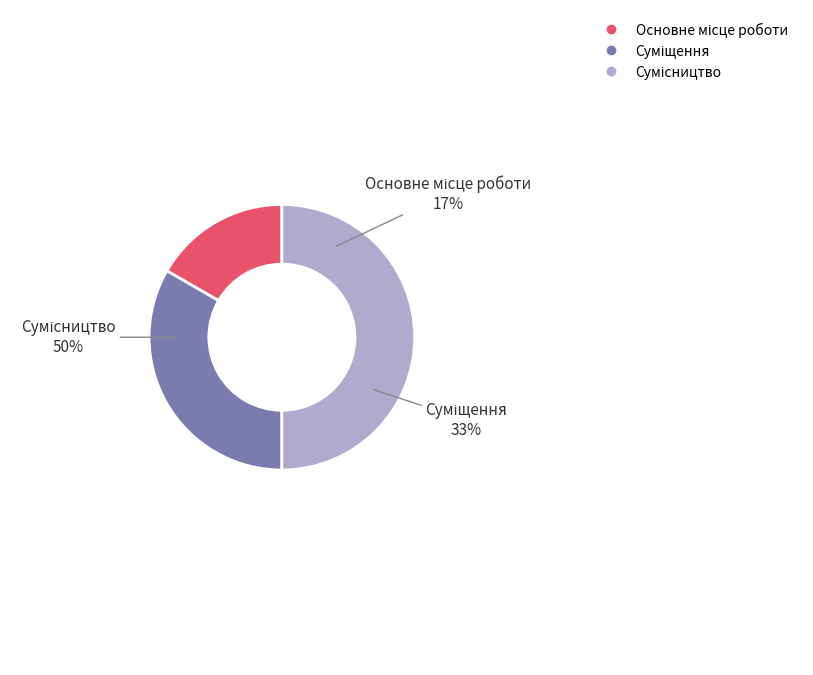

Rank the categories by value from highest to lowest.

Сумісництво, Суміщення, Основне місце роботи